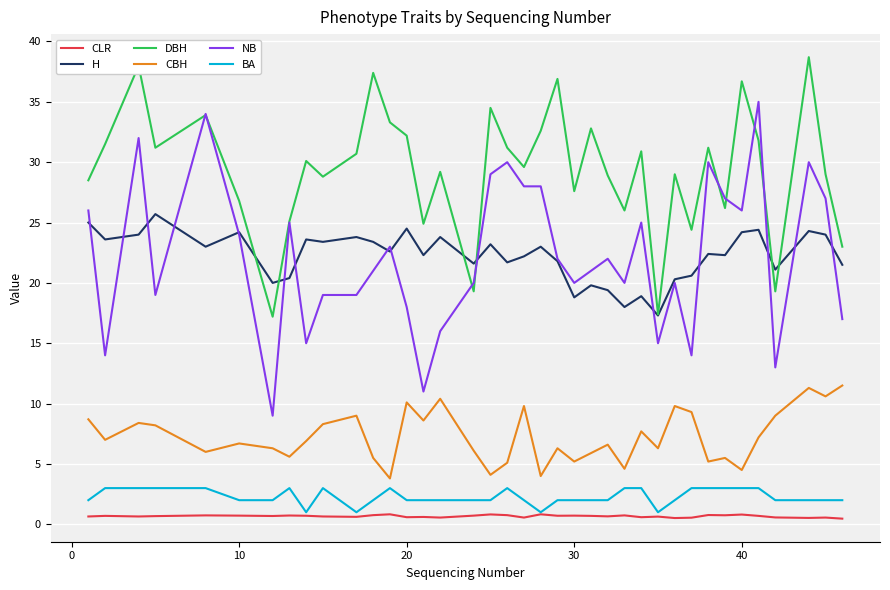

What is the lowest value of the DBH series?

17.2